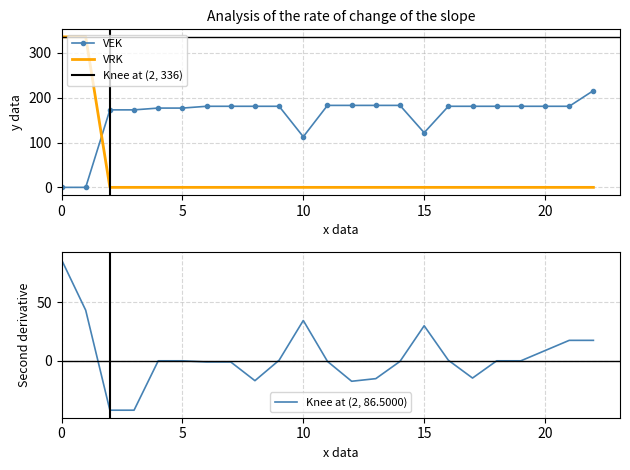

At which label is VEK closest to 108?

10